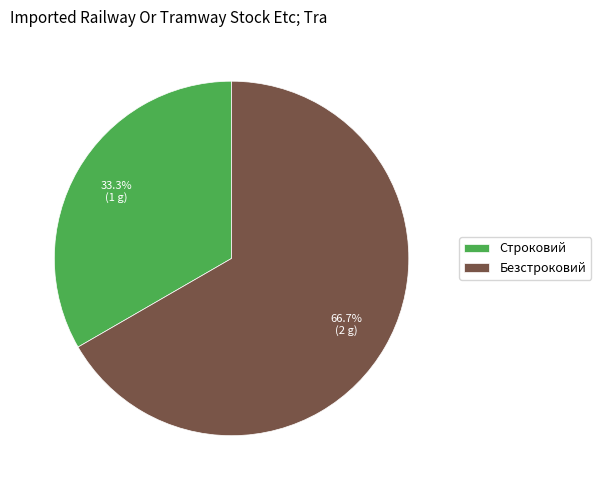

What percentage do Безстроковий and Строковий together represent?

100.0%